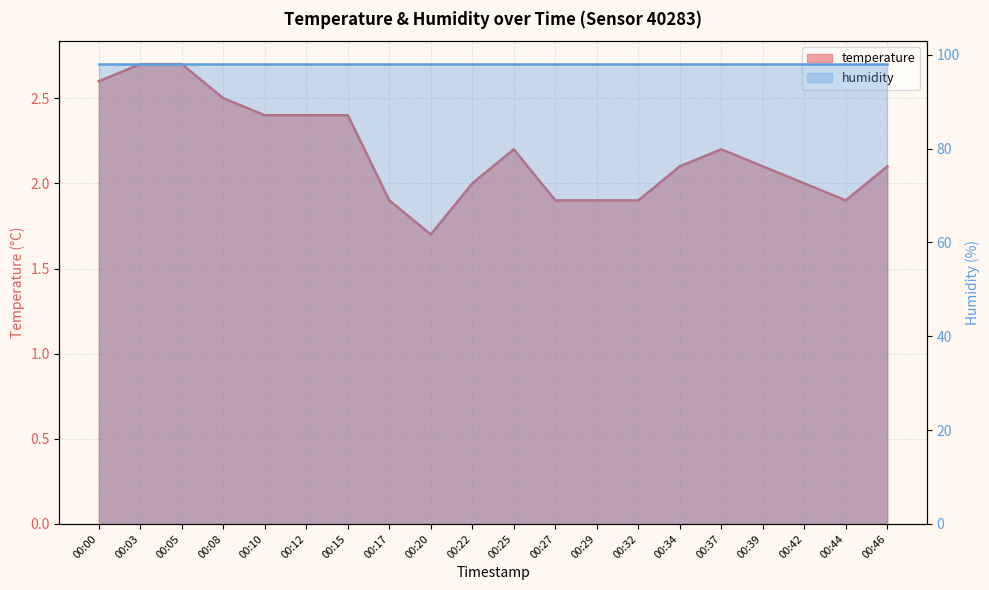

The value at 00:32 is 1.9. True or false?

True